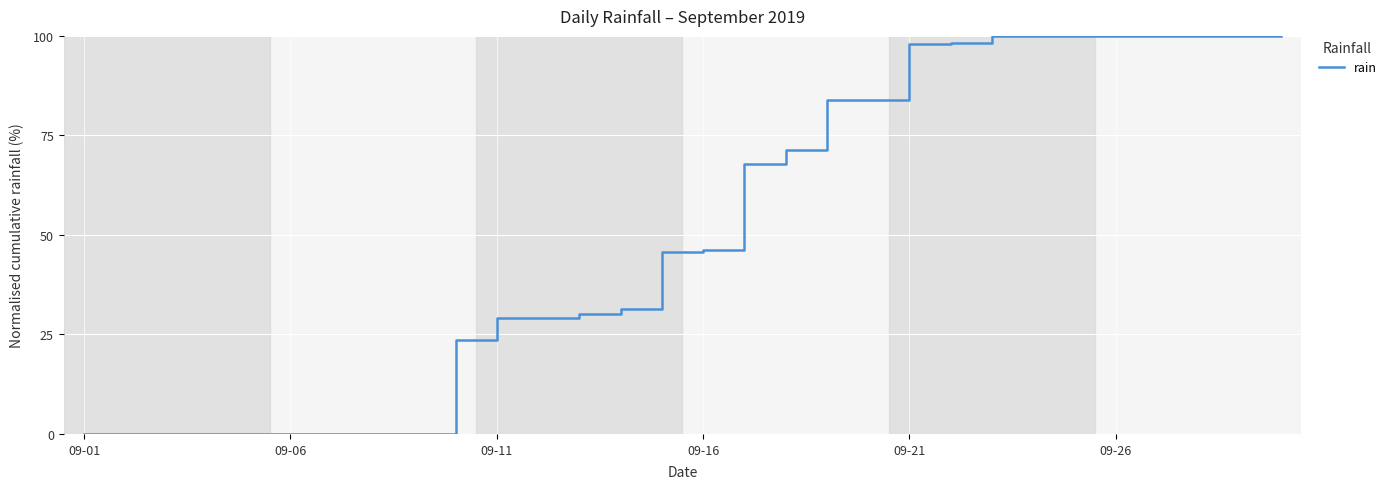

What is the difference between the maximum and minimum values?

100.0